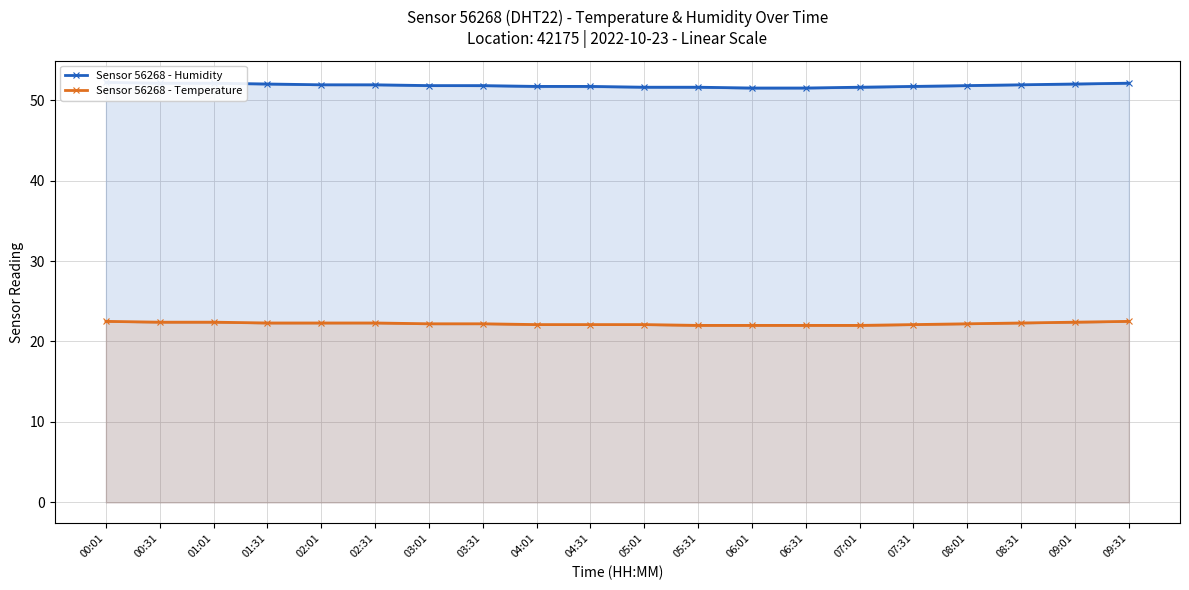

True or false: Sensor 56268 - Humidity and Sensor 56268 - Temperature cross at least once.

False